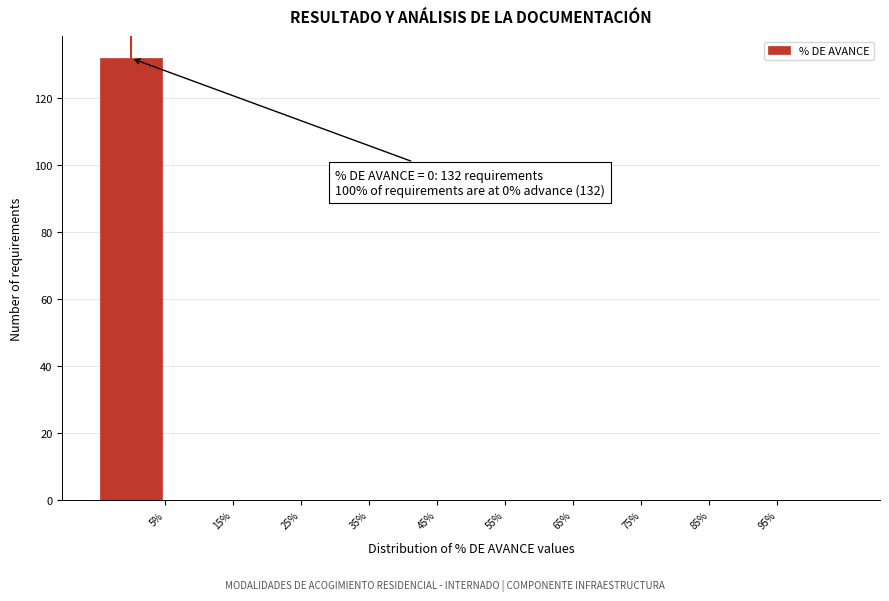

Over which range of the x-axis is the bar tallest?

-5 to 5